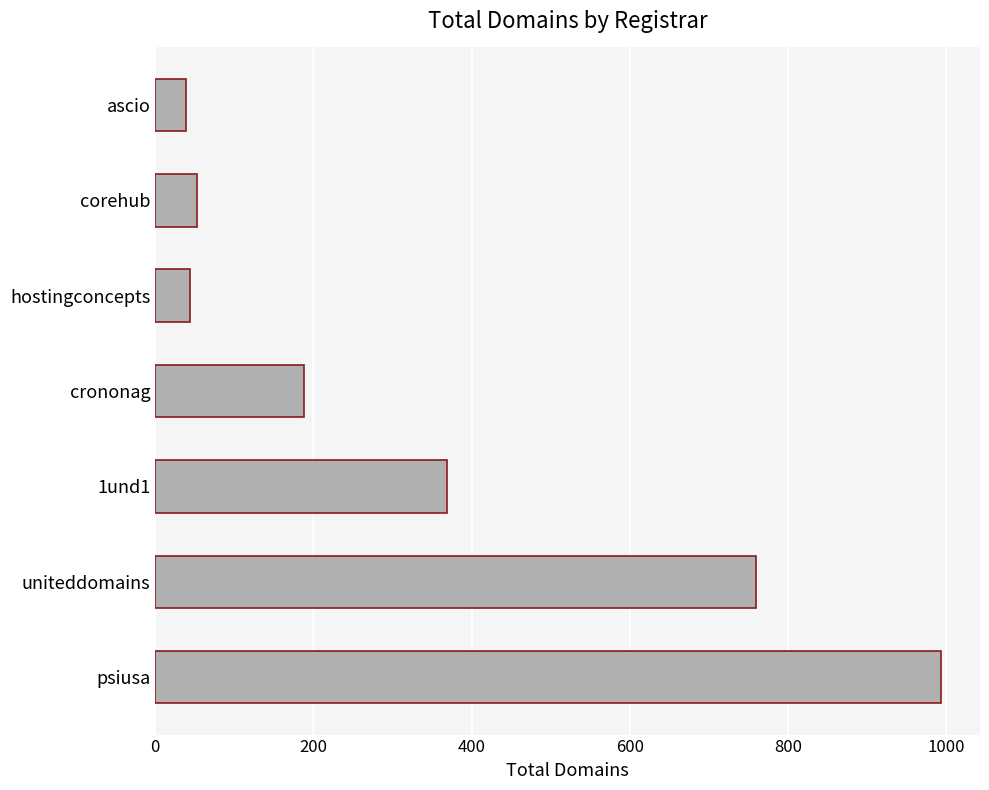

Reading bottom to top, extract all data points from this chart.

993	759	369	188	44	53	39